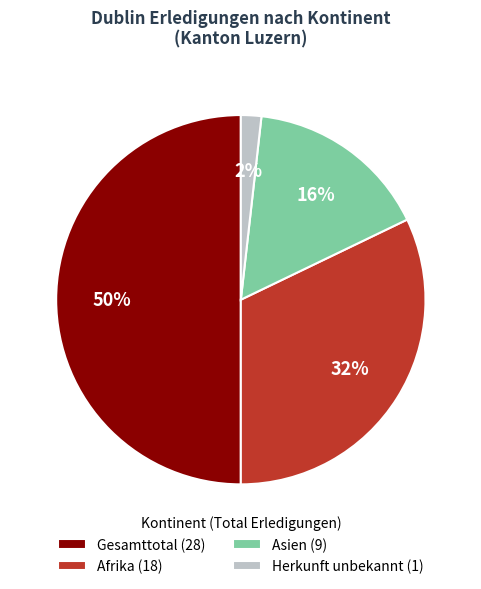

What is the ratio of the value at Gesamttotal (28) to the value at Asien (9)?

3.1